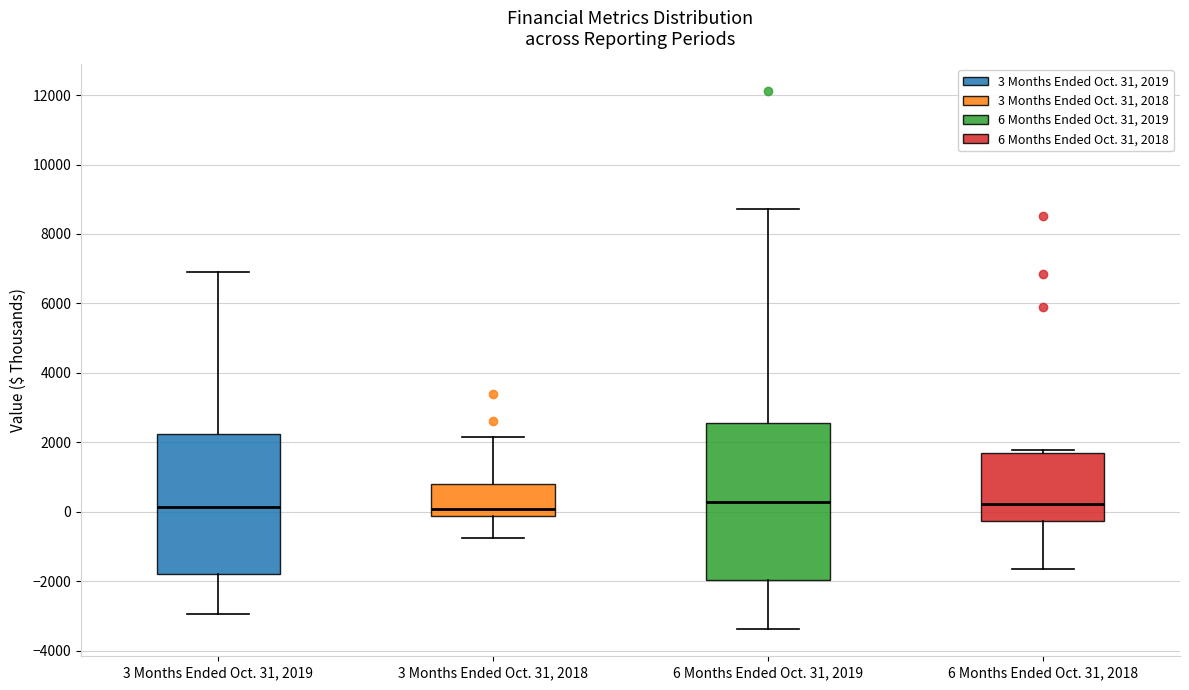

Comparing the boxes themselves (not the whiskers), which one is the tallest?

6 Months Ended Oct. 31, 2019